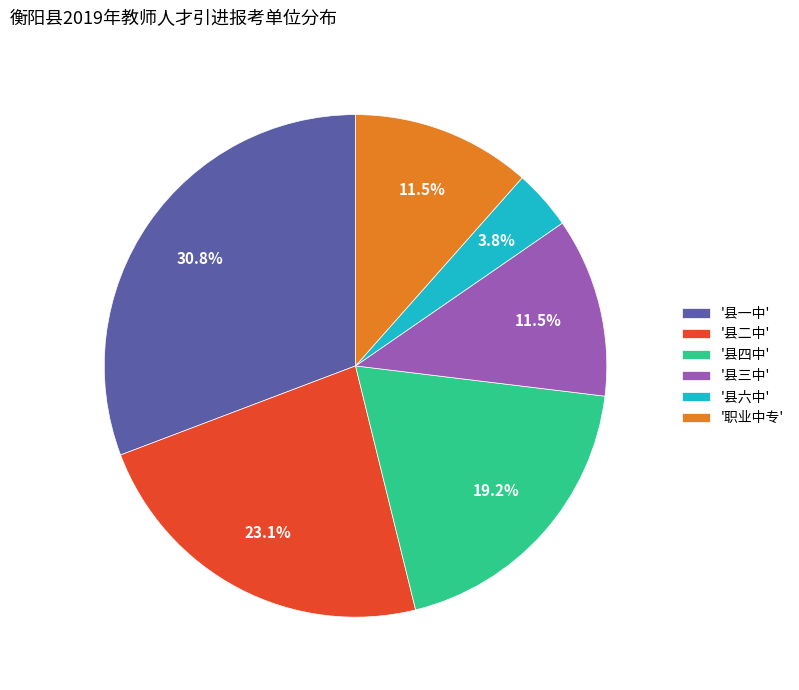

Is there any slice that represents more than half of the pie?

No